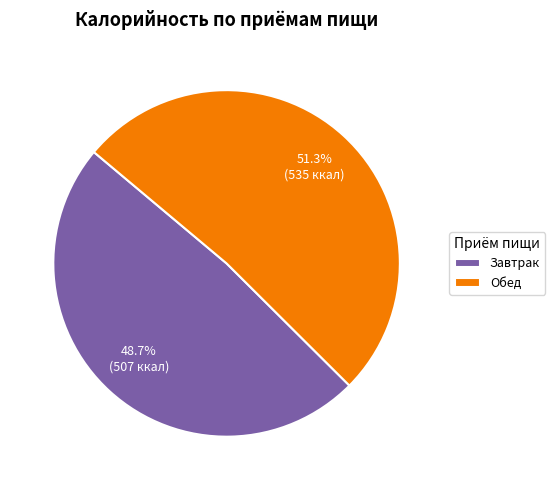

How many slices are in this pie chart?

2